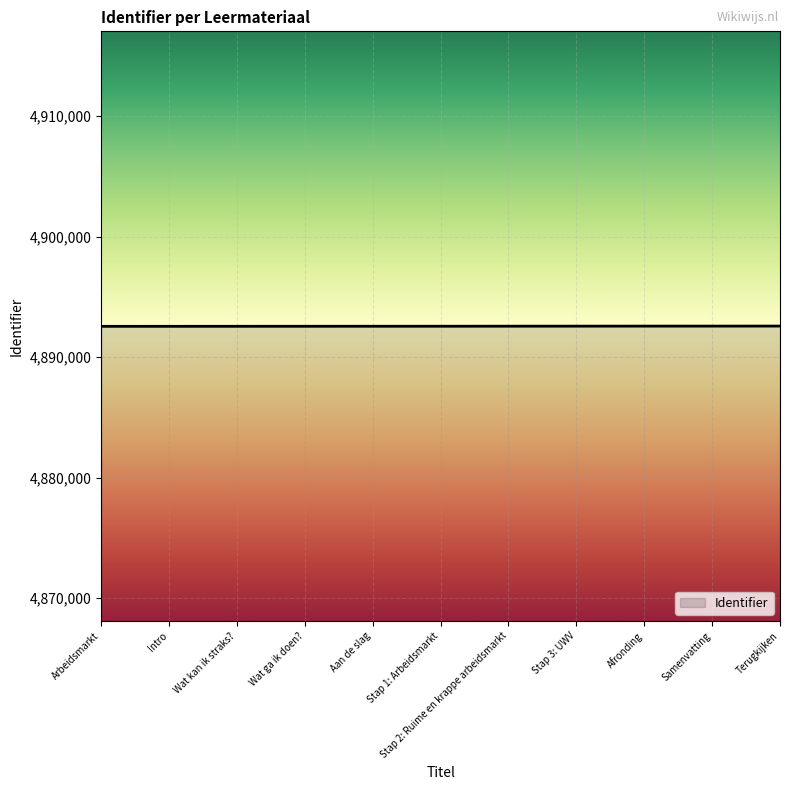

What is the minimum value shown in the chart?

4892552